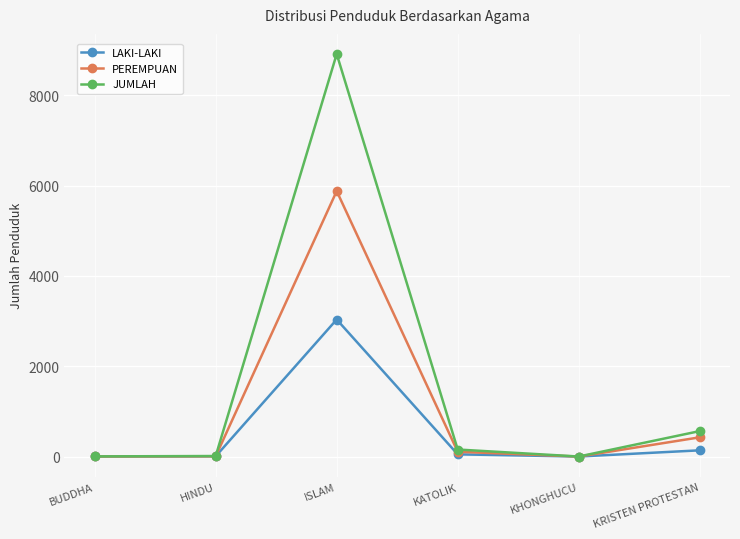

Between ISLAM and KHONGHUCU, which series saw the biggest shift?

JUMLAH